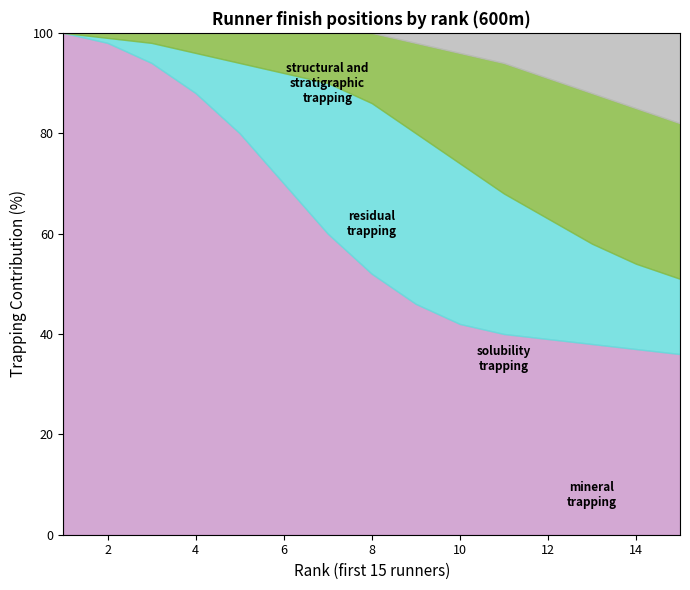

How many lines are shown in the chart?

4